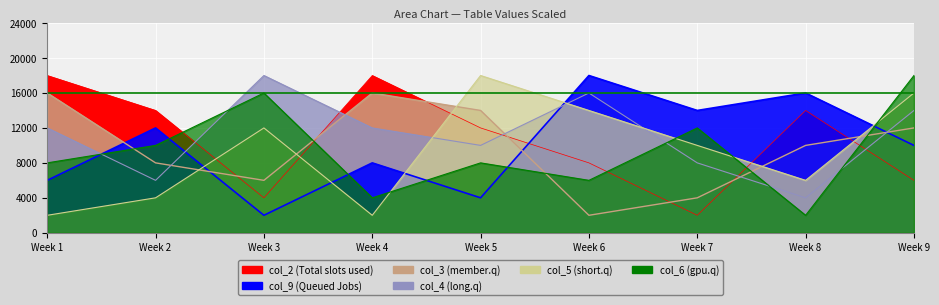

What is the difference between the second highest and second lowest values in the col_9 series?

12000